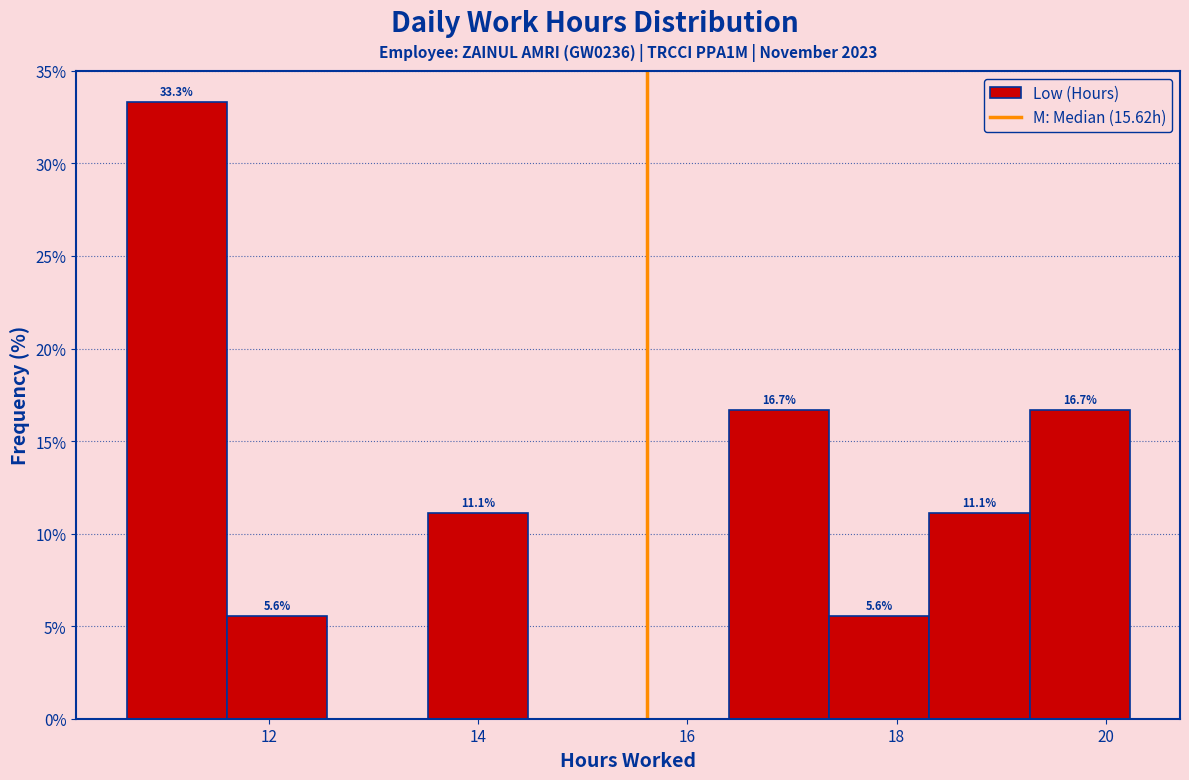

Which range on the x-axis has the tallest bar?

10.6 to 11.6